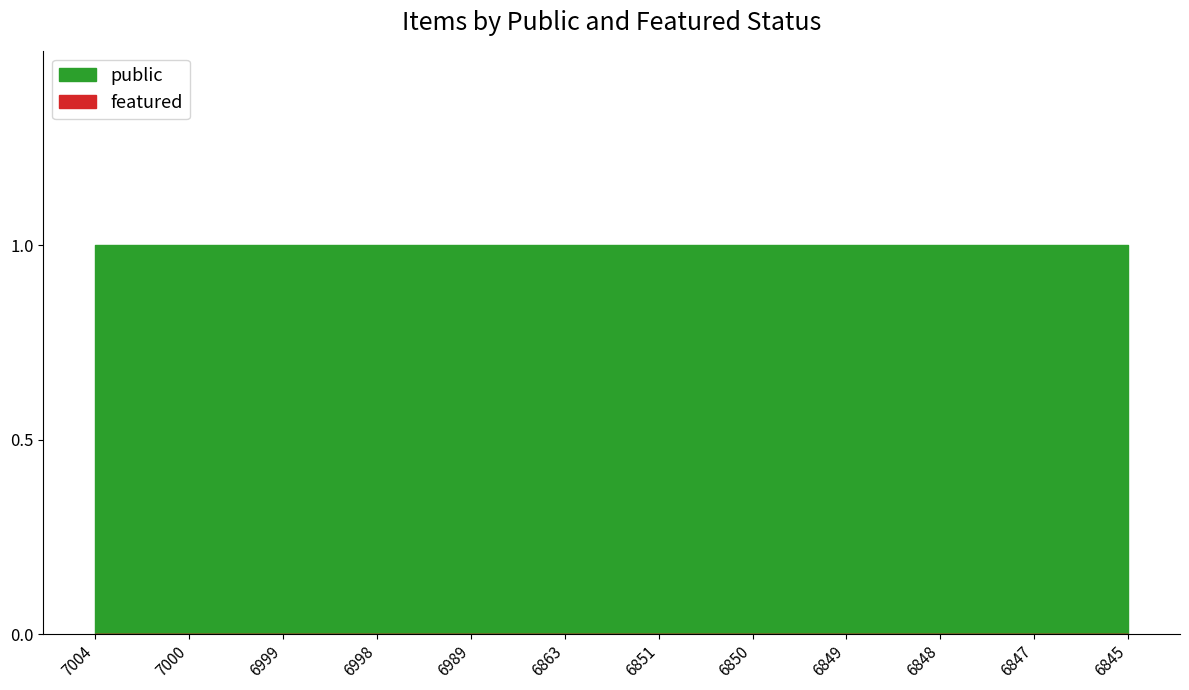

What is the approximate value of public at 6851?

1